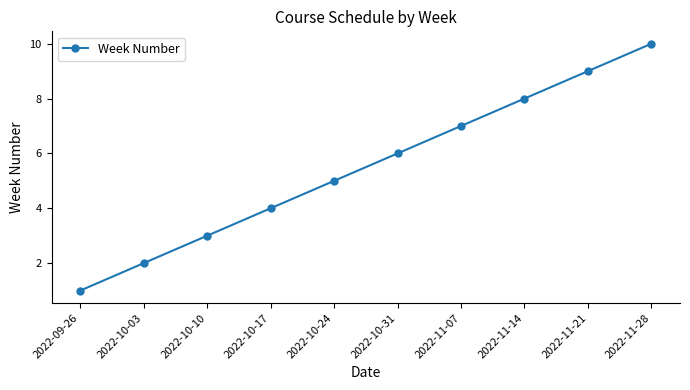

Reading right to left, transcribe all the data shown in this chart.

10	9	8	7	6	5	4	3	2	1